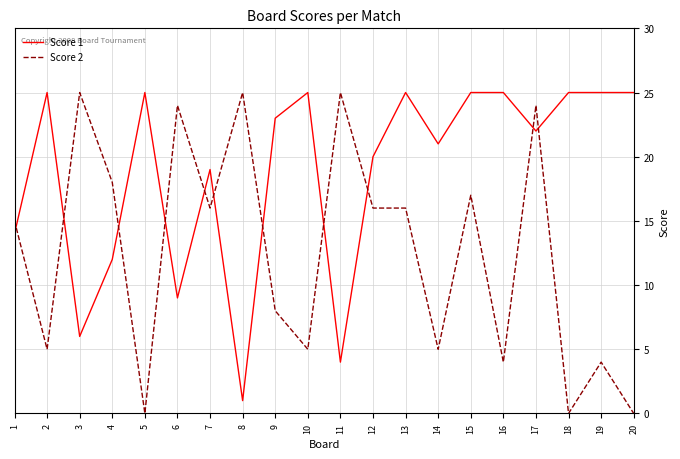

Which series has the largest total across all categories?

Score 1